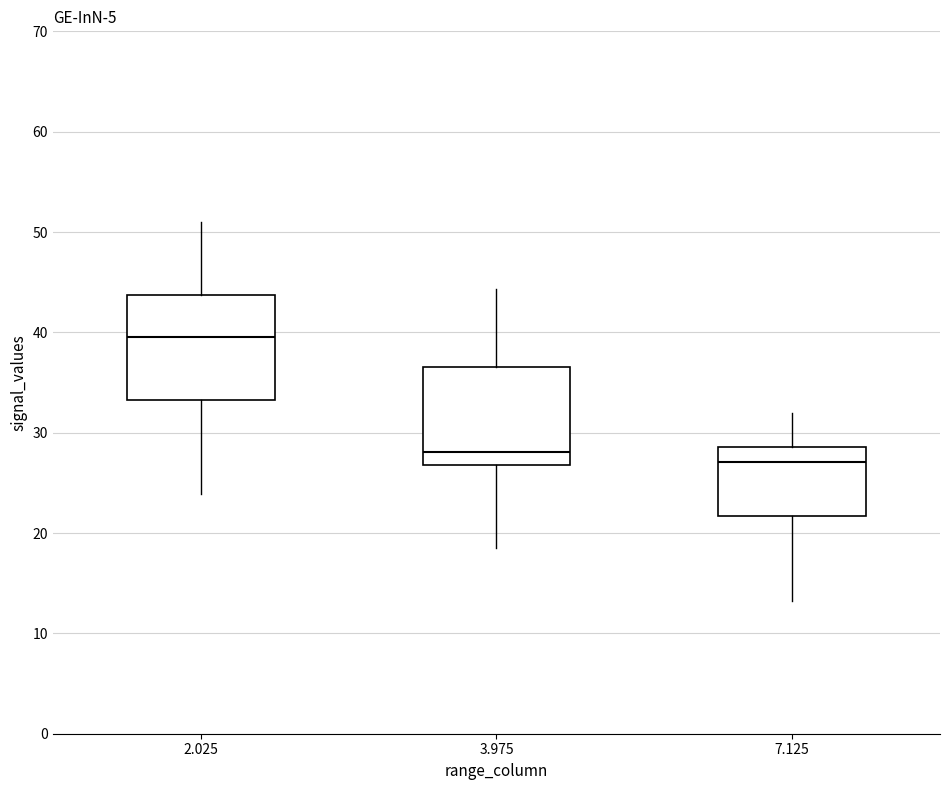

Reading left to right, transcribe this box plot: for each box, give where its median line is, the range the box spans, and where its two whiskers end, as read against the y-axis. The values are not printed on the chart, so give them approximately, as read against the axis.

2.025: median 40, box 33 to 44, whiskers 24 to 51
3.975: median 28, box 27 to 37, whiskers 19 to 44
7.125: median 27, box 22 to 29, whiskers 13 to 32